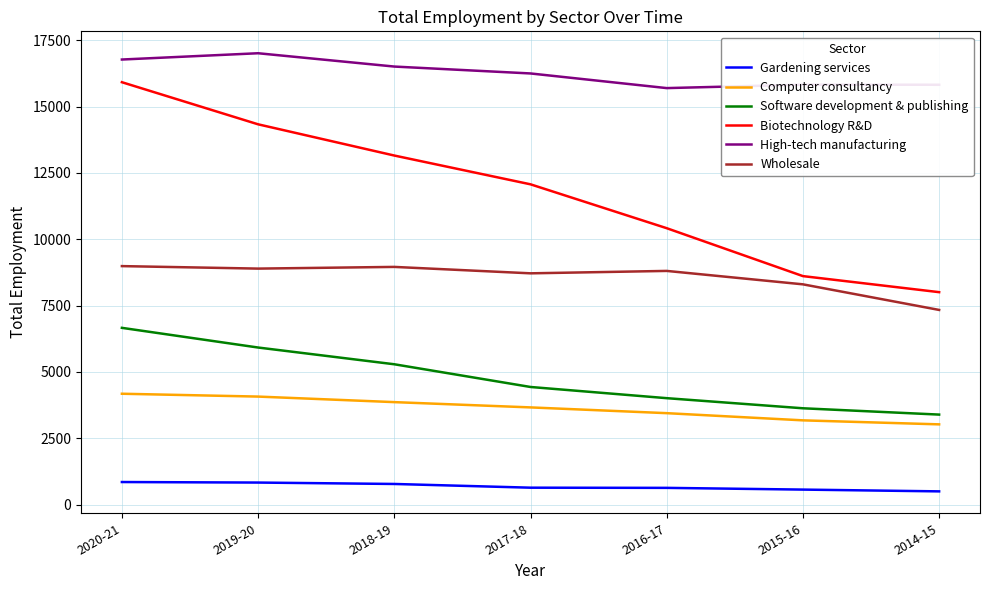

Which series has the widest spread of values?

Biotechnology R&D